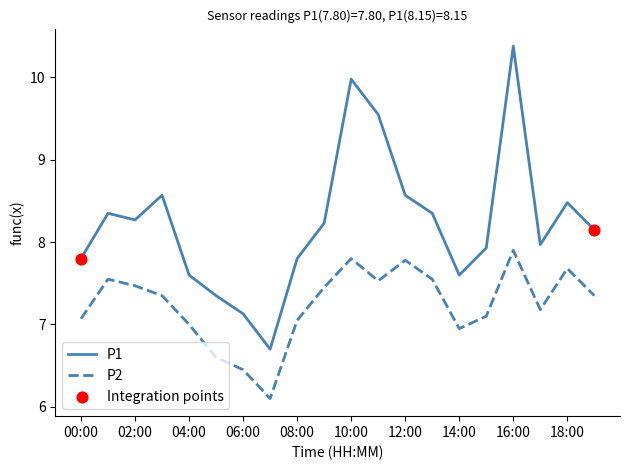

True or false: P2 and P1 cross at least once.

False